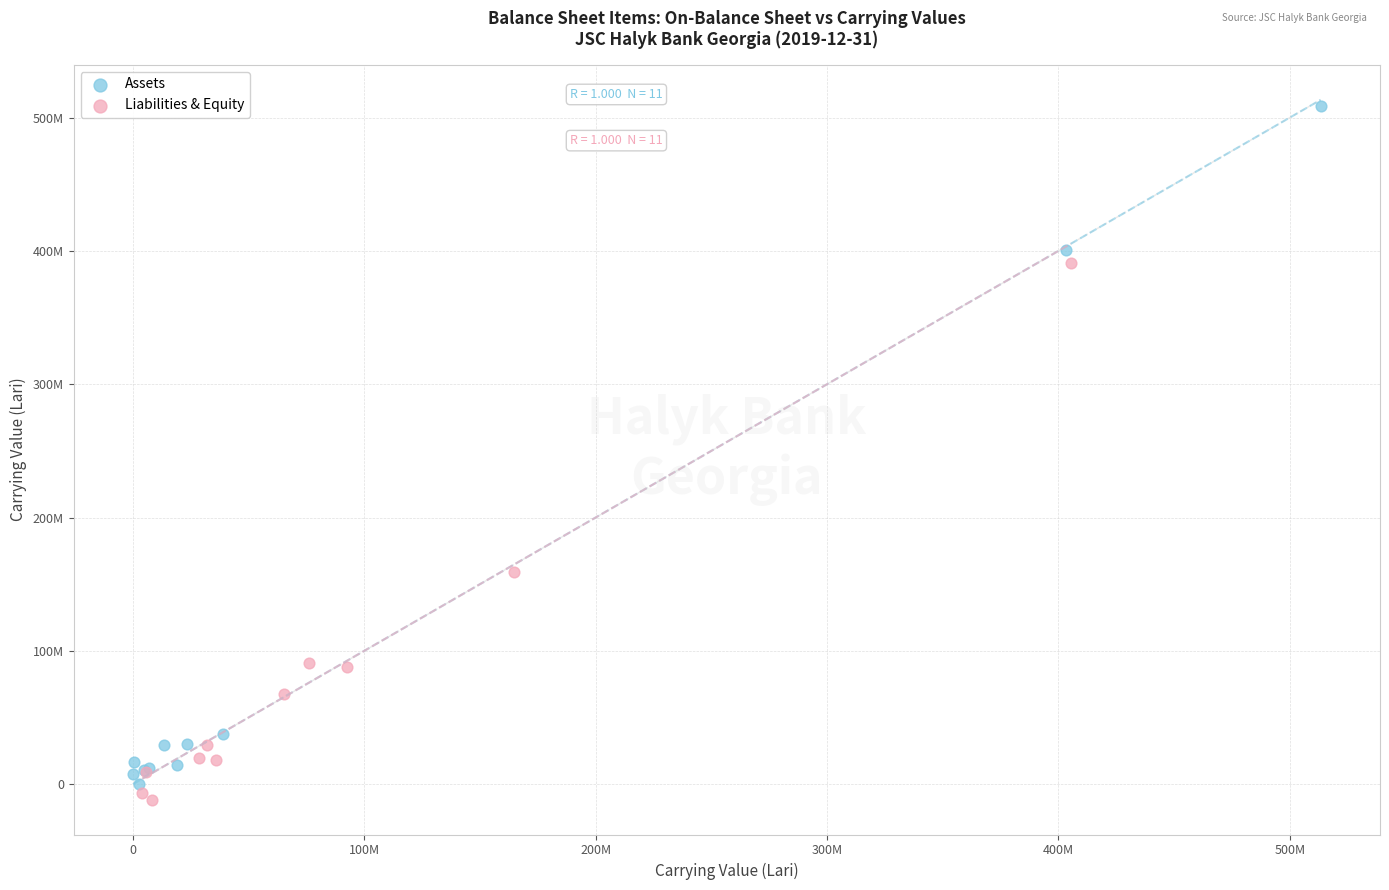

Which series has the widest spread of Y values?

Assets